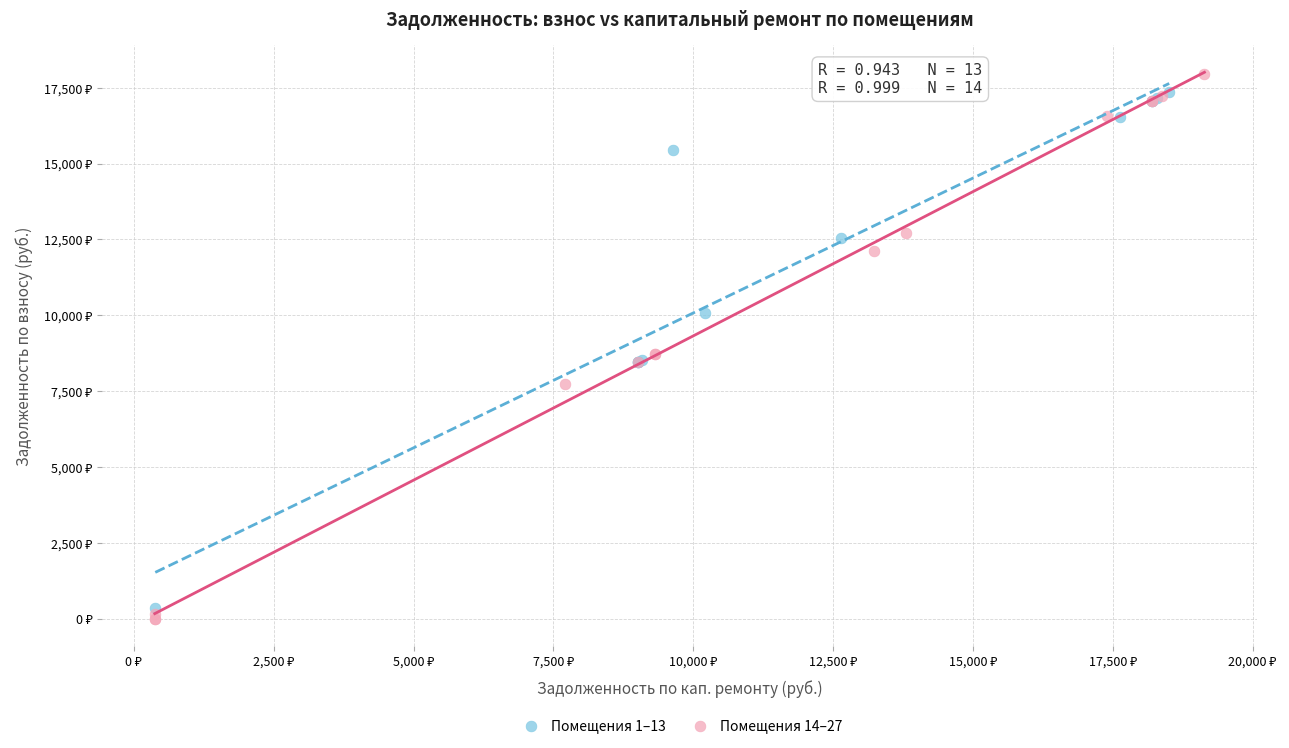

Which series reaches the maximum Y coordinate?

Помещения 14–27